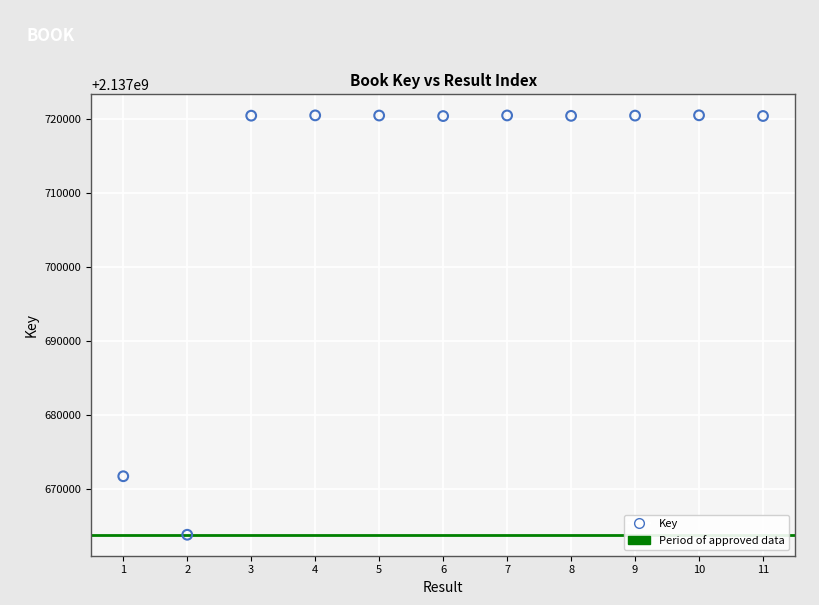

What Y value in the scatter plot is closest to 2137692178?

2137671752